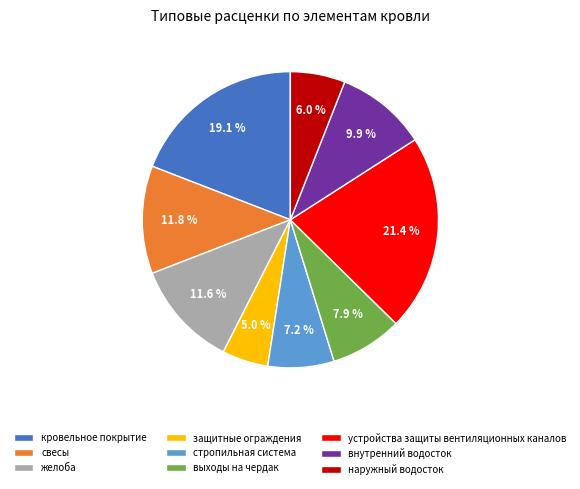

How much of the chart is everything except наружный водосток?

94.0%